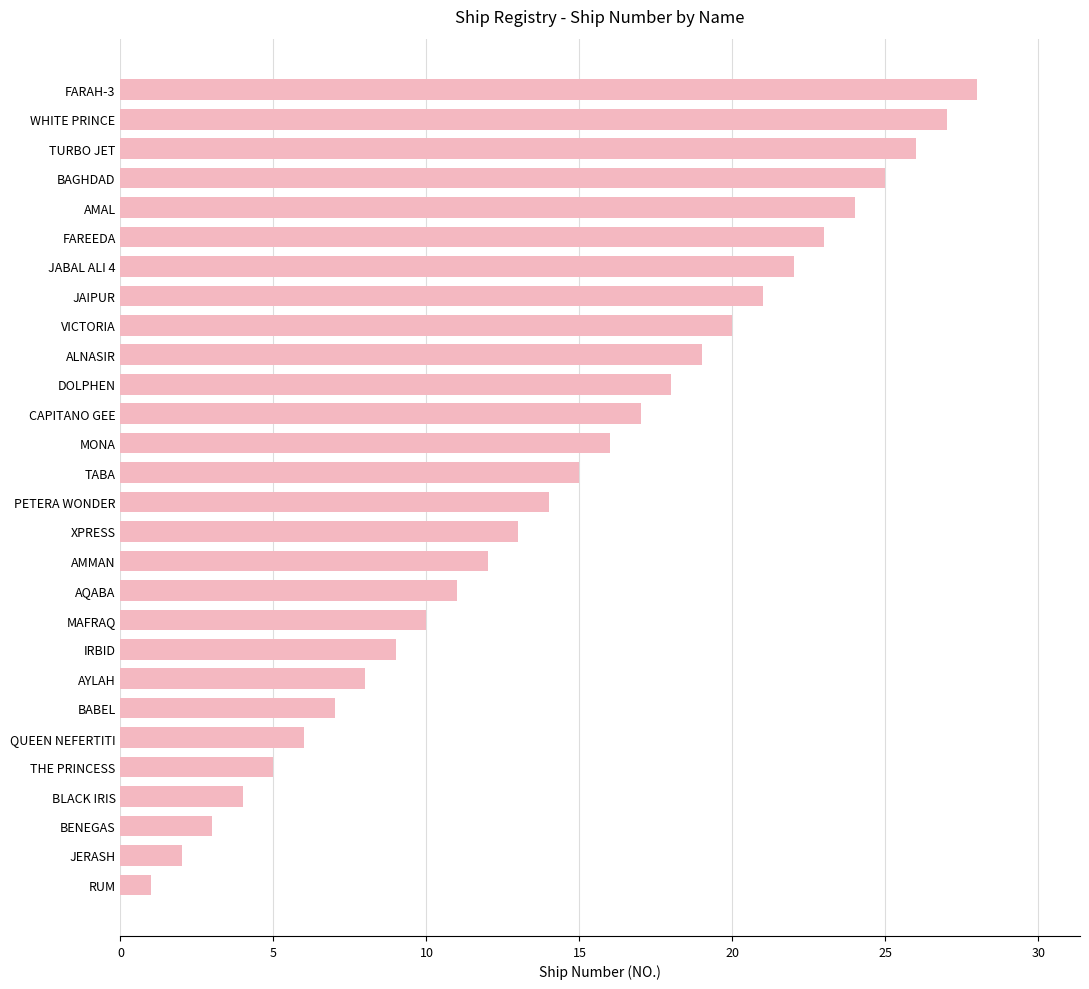

Approximately how many times larger is the value at CAPITANO GEE compared to JABAL ALI 4?

0.8